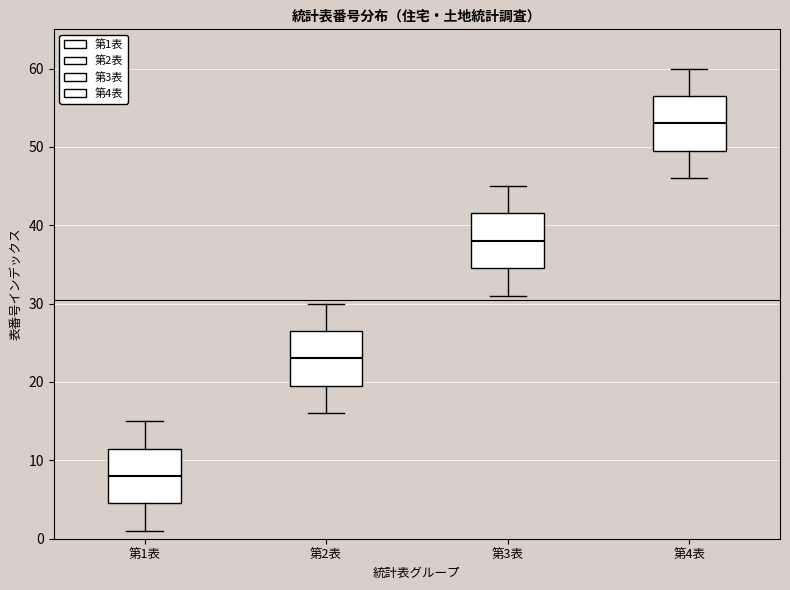

Where does the lower whisker of the box for 第4表 end on the y-axis? The values are not printed on the chart, so give them approximately, as read against the axis.

46